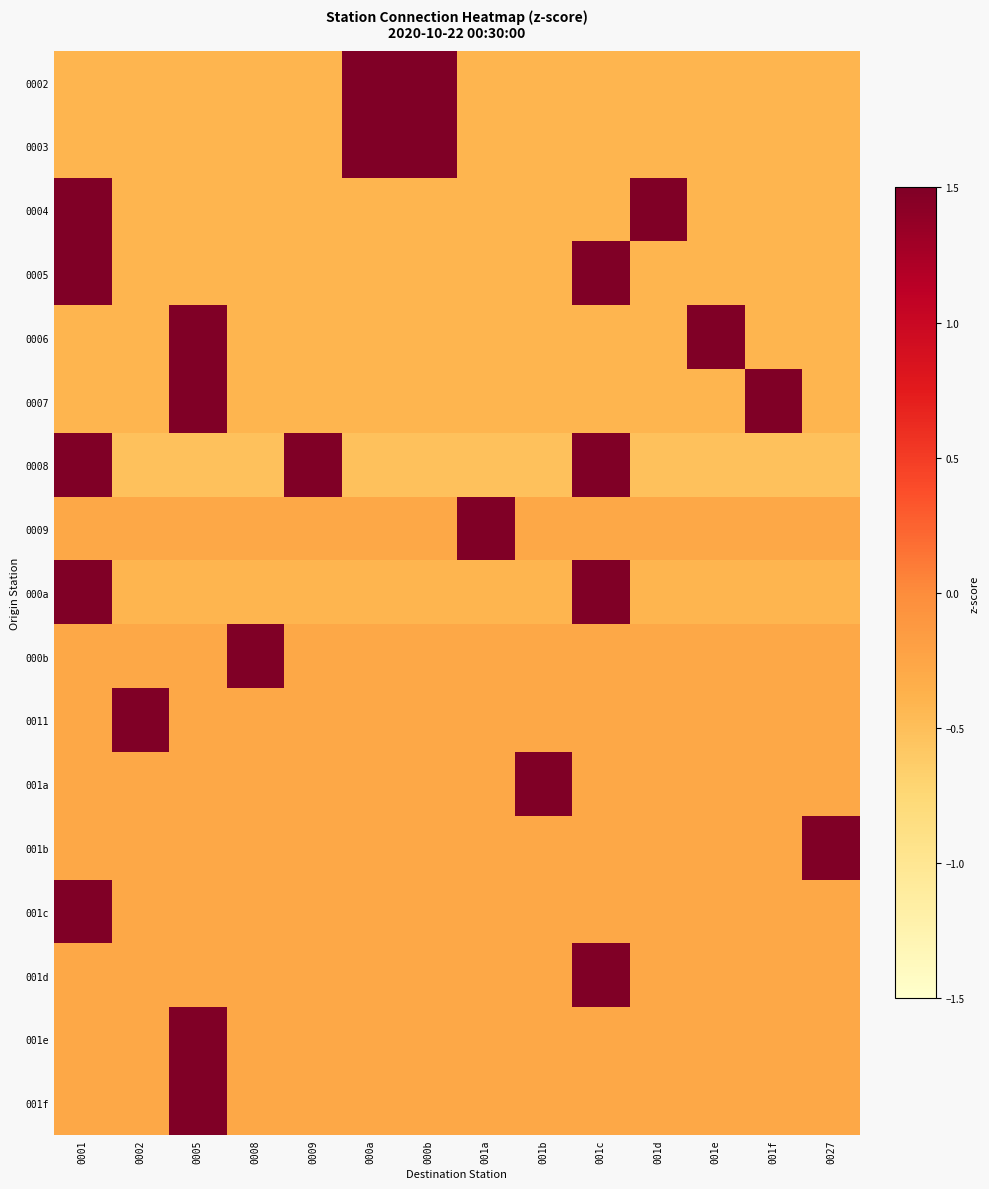

What is the spread (max minus min) of values at 0002?

4.1